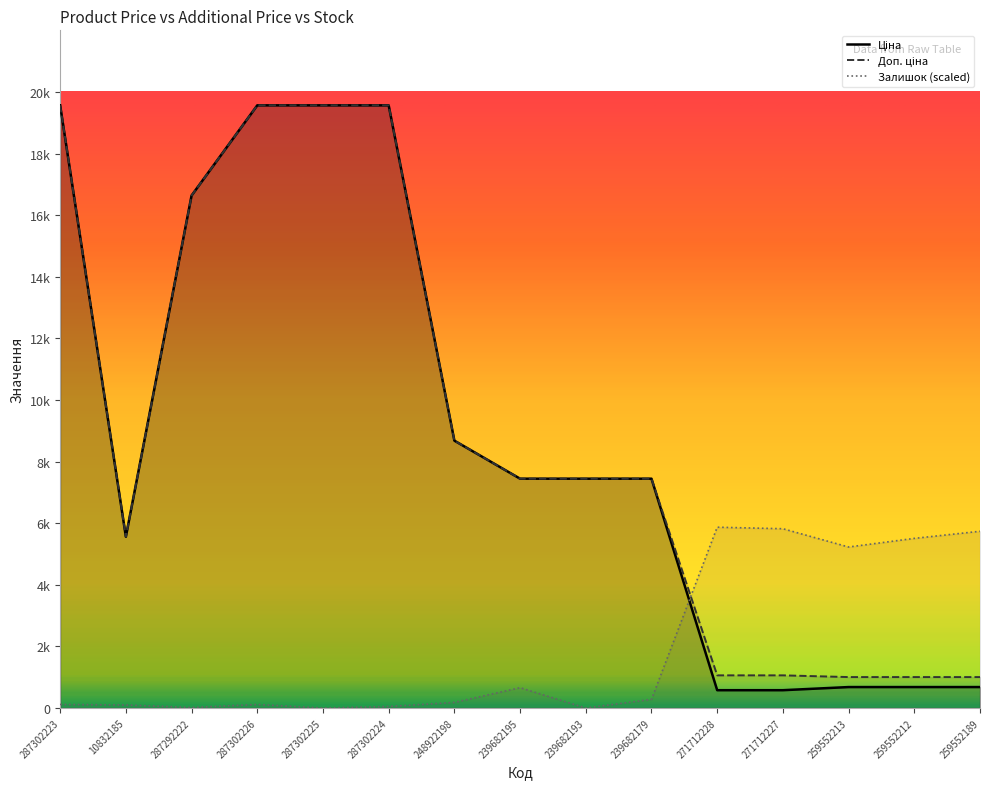

What is the value of the Ціна point at the 7th from the left?

8679.5